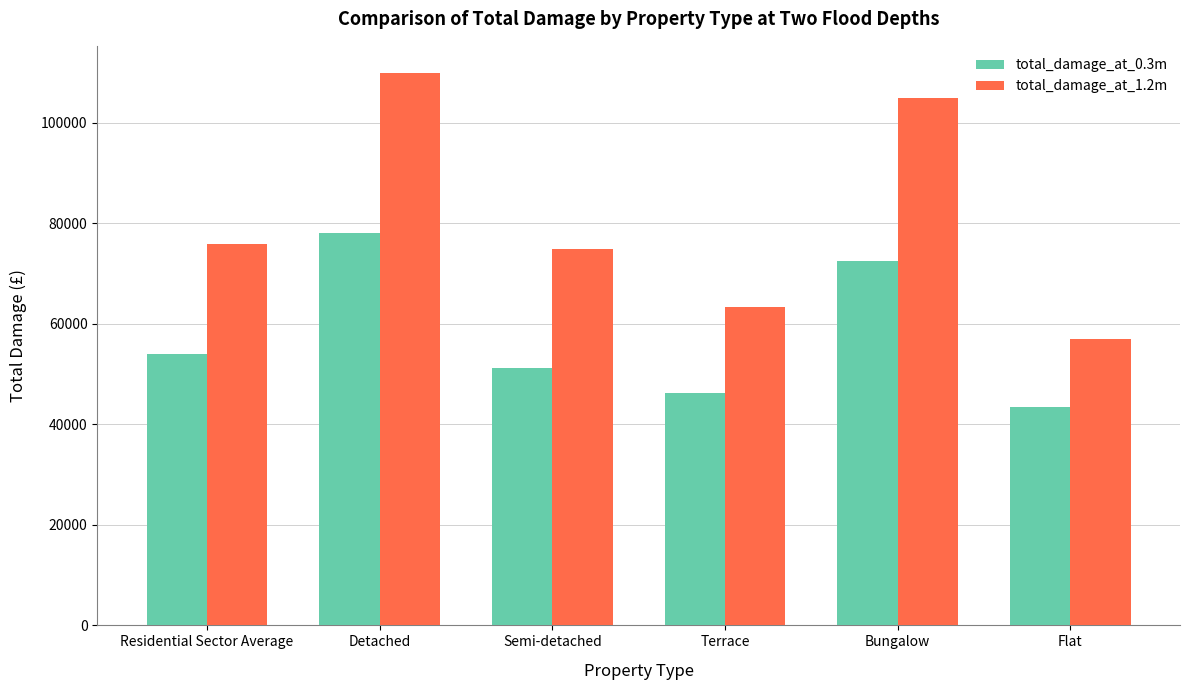

True or false: total_damage_at_0.3m has a value of 72456 at Bungalow.

True